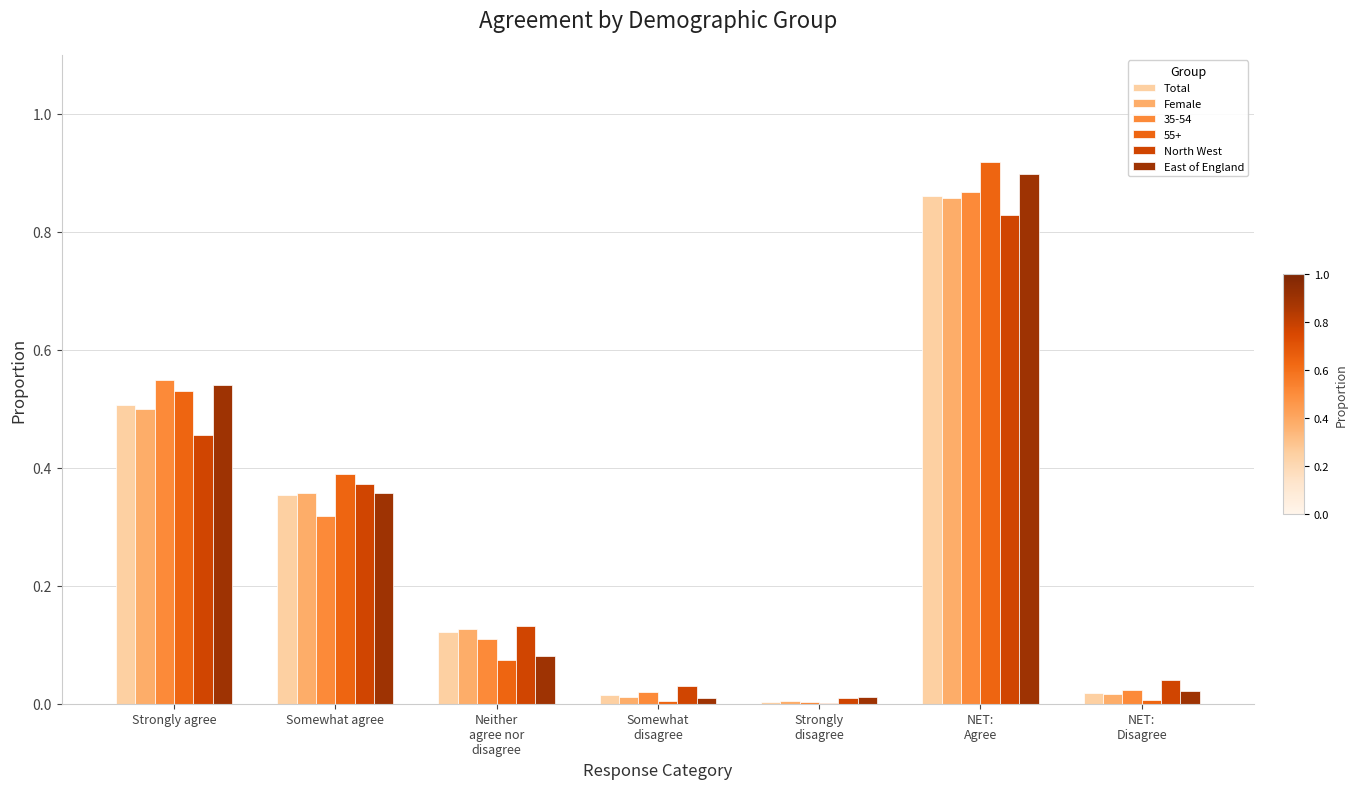

What is the sum of all 55+ values?

1.9